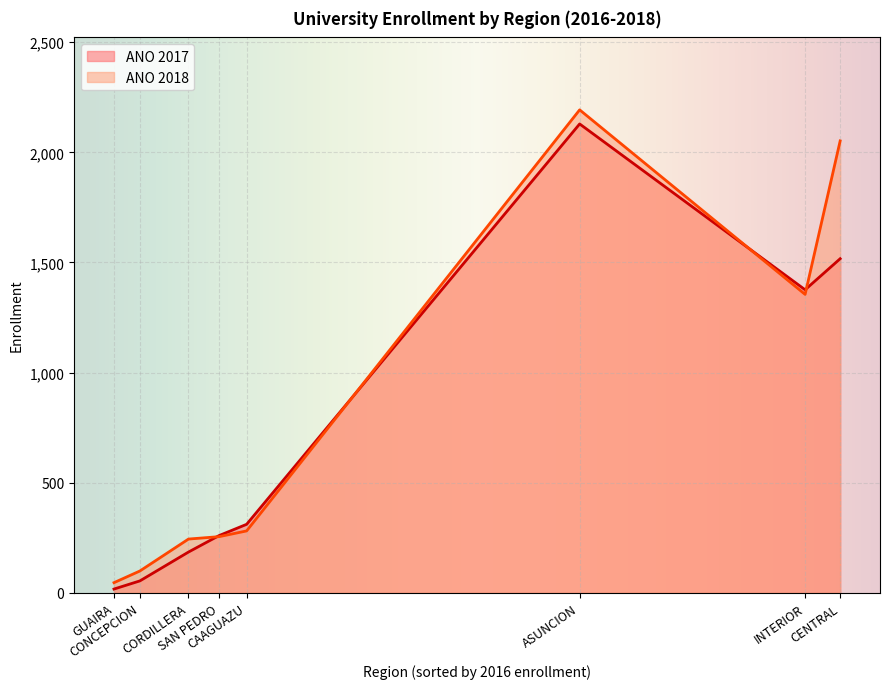

List the series in order of their peak value, highest first.

ANO 2018, ANO 2017